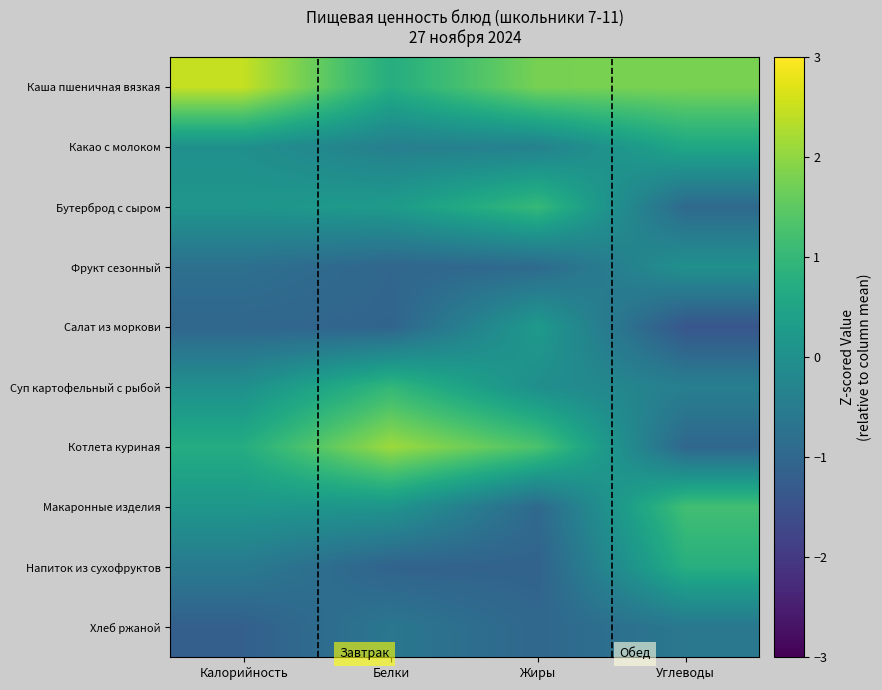

At how many categories does at least one series exceed -1?

4